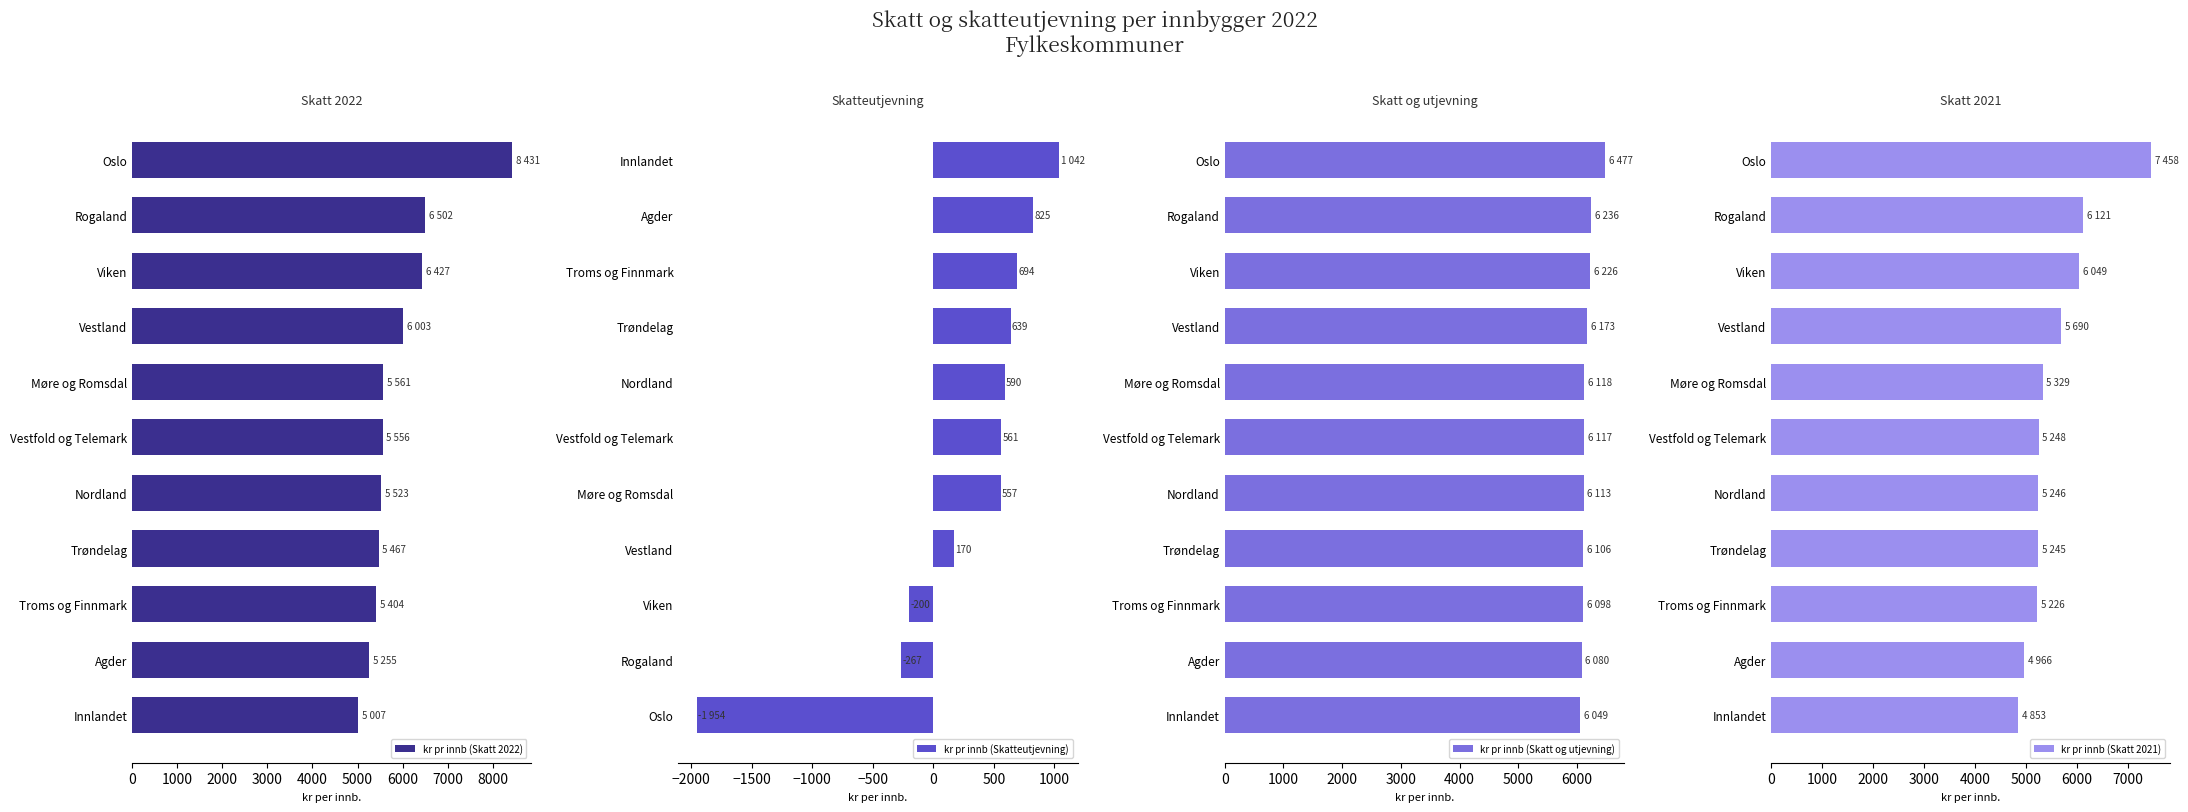

The kr pr innb (Skatt 2022) series shows 5467.1 at Trøndelag. True or false?

True